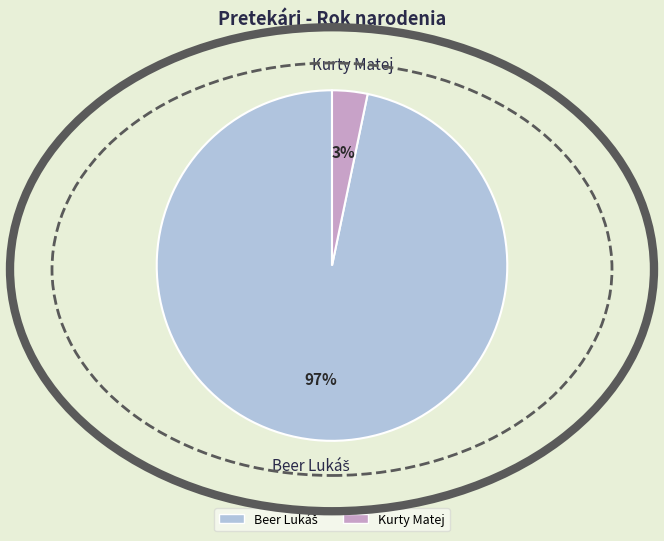

Does any single category account for the majority?

Yes